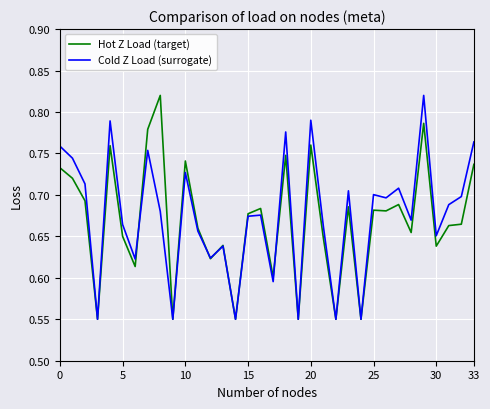

How many lines are shown in the chart?

2